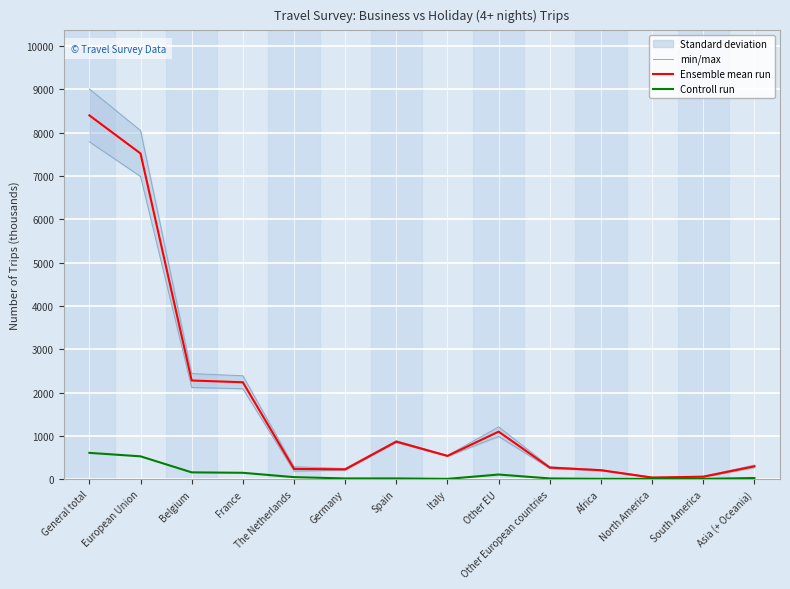

In min/max, how many points are lower than both neighbors (excluding endpoints)?

3